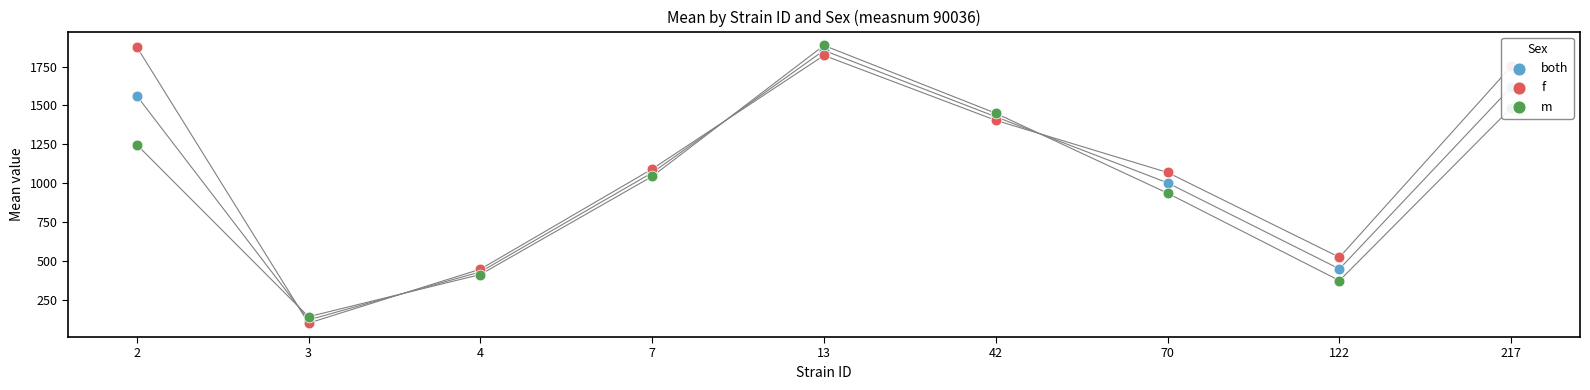

Which series has the largest total across all categories?

f